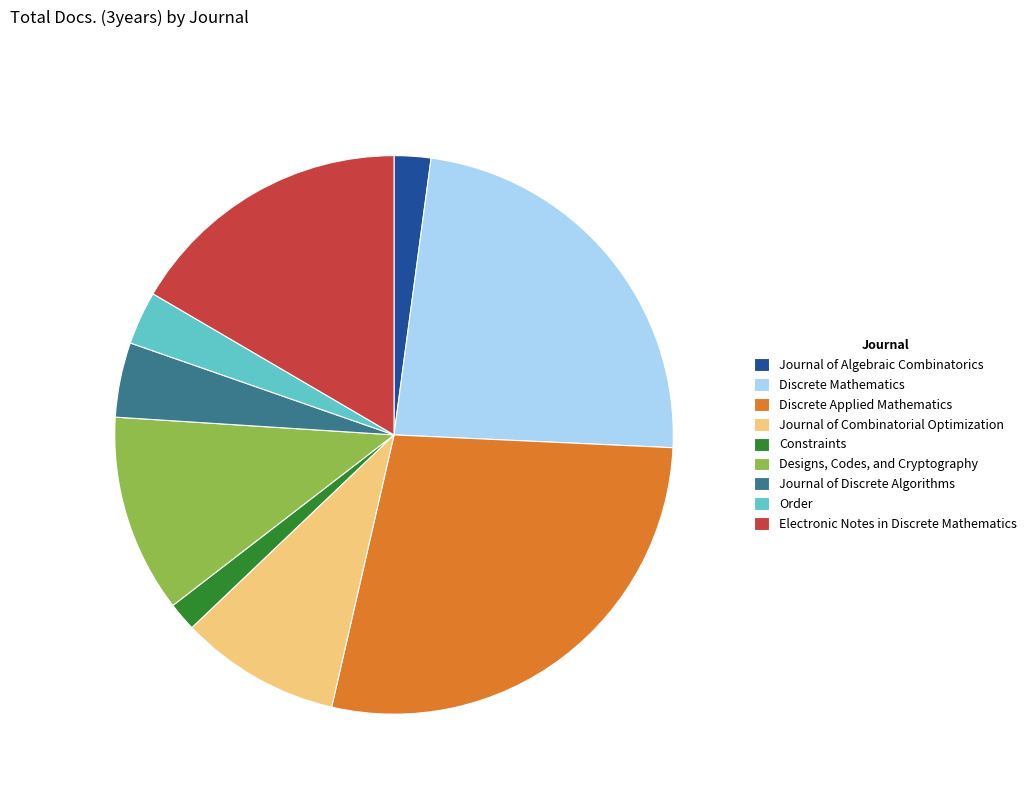

Is it true that Journal of Algebraic Combinatorics is 10% of the pie?

False